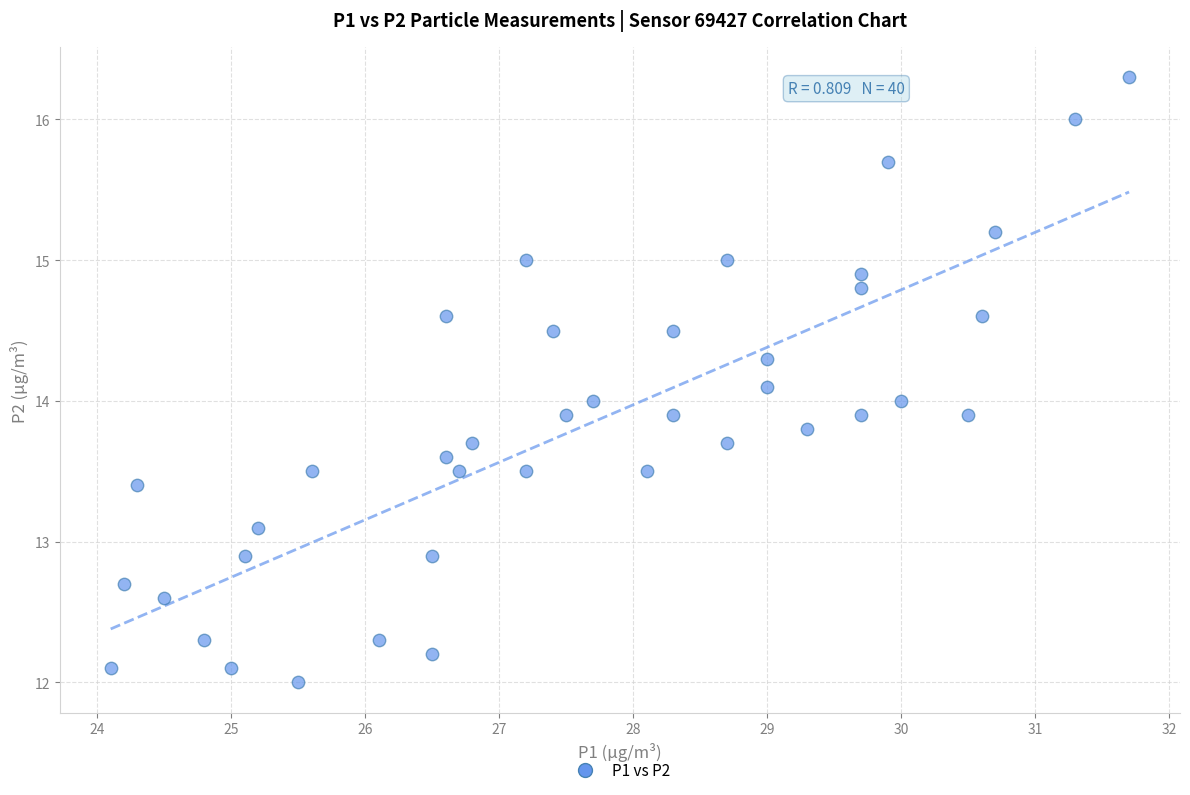

What is the range of Y values (max minus min)?

4.3